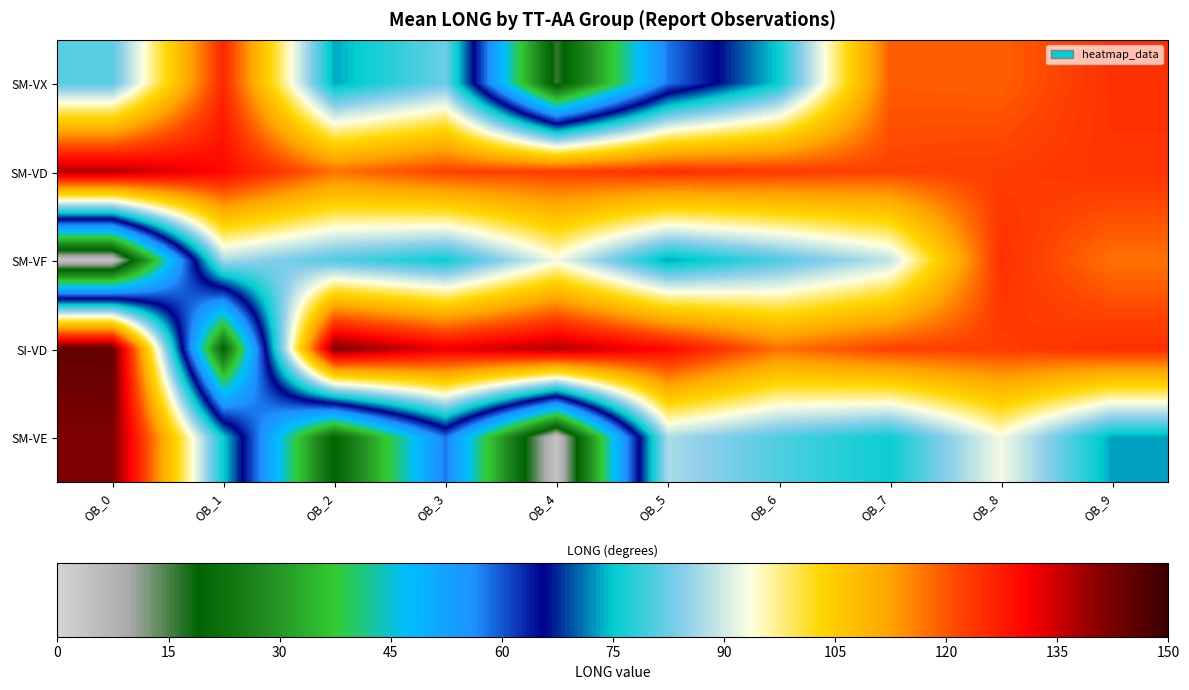

Reading right to left, transcribe all the data shown in this chart.

SM-VX: OB_9=124.5	OB_8=119.0	OB_7=119.4	OB_6=75.5	OB_5=57.9	OB_4=16.2	OB_3=82.4	OB_2=73.3	OB_1=125.6	OB_0=81.2
SM-VD: OB_9=124.0	OB_8=122.6	OB_7=122.0	OB_6=123.3	OB_5=124.7	OB_4=122.7	OB_3=122.4	OB_2=117.5	OB_1=130.0	OB_0=137.4
SM-VF: OB_9=117.3	OB_8=124.5	OB_7=88.5	OB_6=80.3	OB_5=72.9	OB_4=92.8	OB_3=75.7	OB_2=80.4	OB_1=87.0	OB_0=3.8
SI-VD: OB_9=124.7	OB_8=122.7	OB_7=122.4	OB_6=117.5	OB_5=130.0	OB_4=137.4	OB_3=132.7	OB_2=141.8	OB_1=18.8	OB_0=145.2
SM-VE: OB_9=72.9	OB_8=92.8	OB_7=75.7	OB_6=80.4	OB_5=87.0	OB_4=3.8	OB_3=57.9	OB_2=18.8	OB_1=75.5	OB_0=141.8